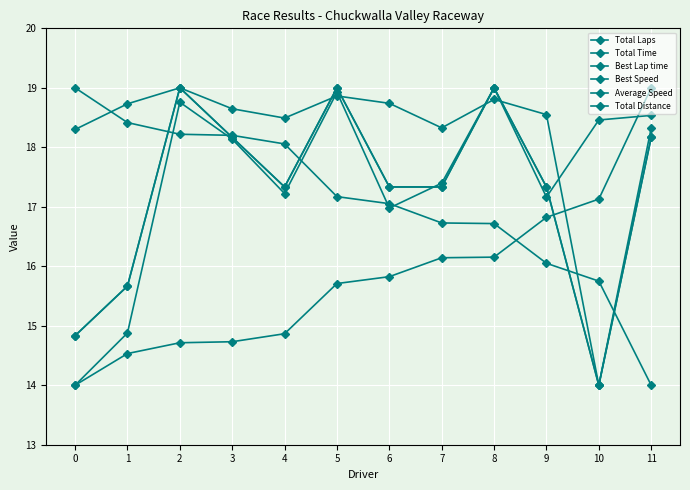

How many data points in Total Laps are less than 17?

3